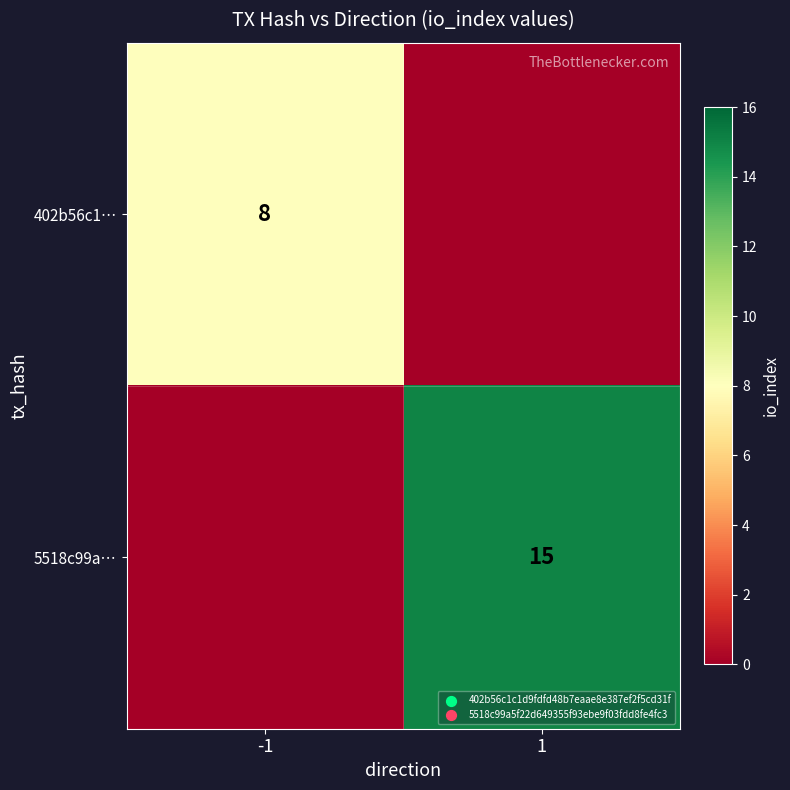

True or false: 402b56c1… has a value of 8 at -1.

True